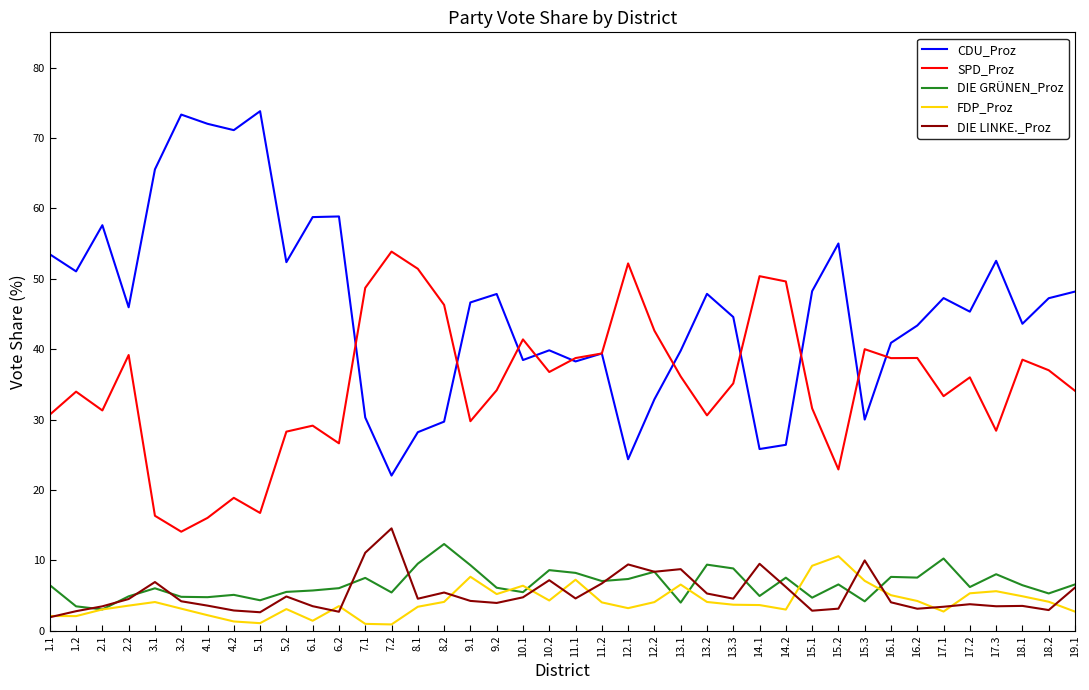

What is the highest value of the CDU_Proz series?

73.8